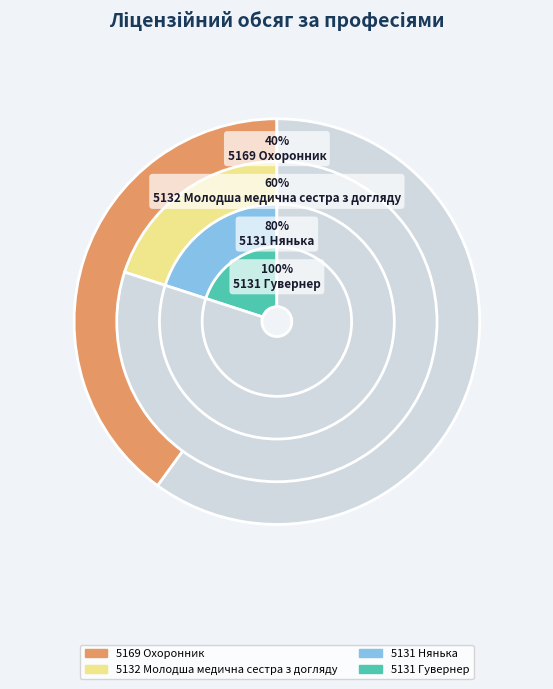

Which slice is the smallest?

5131 Гувернер